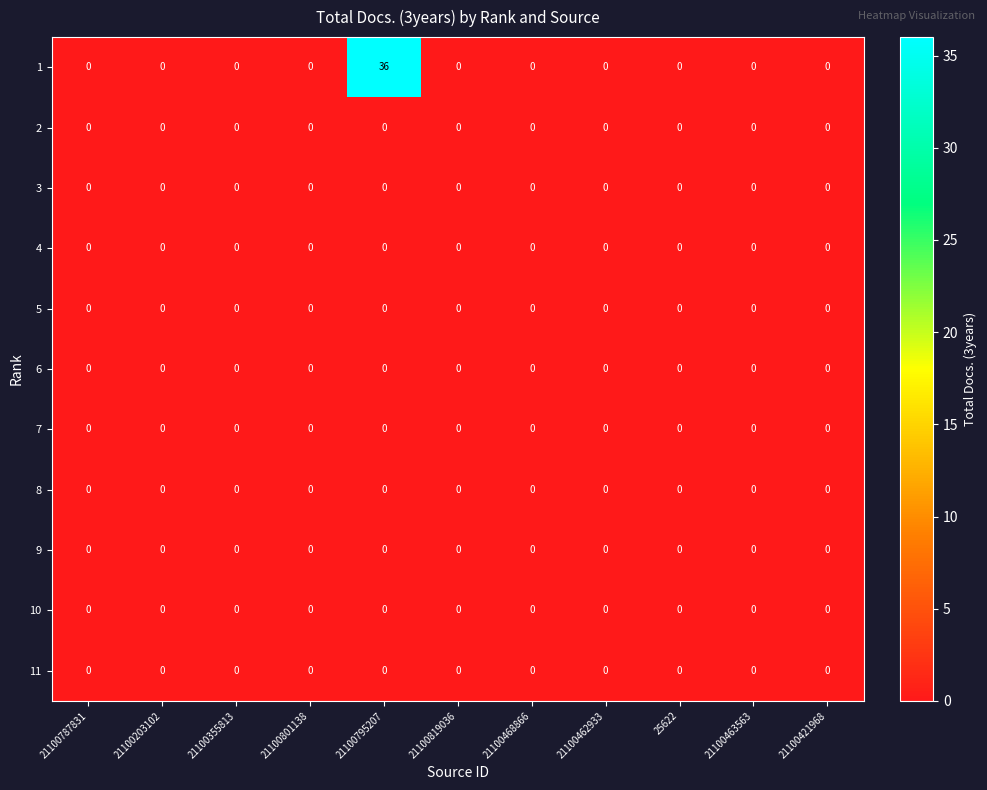

What is the greatest value displayed?

36